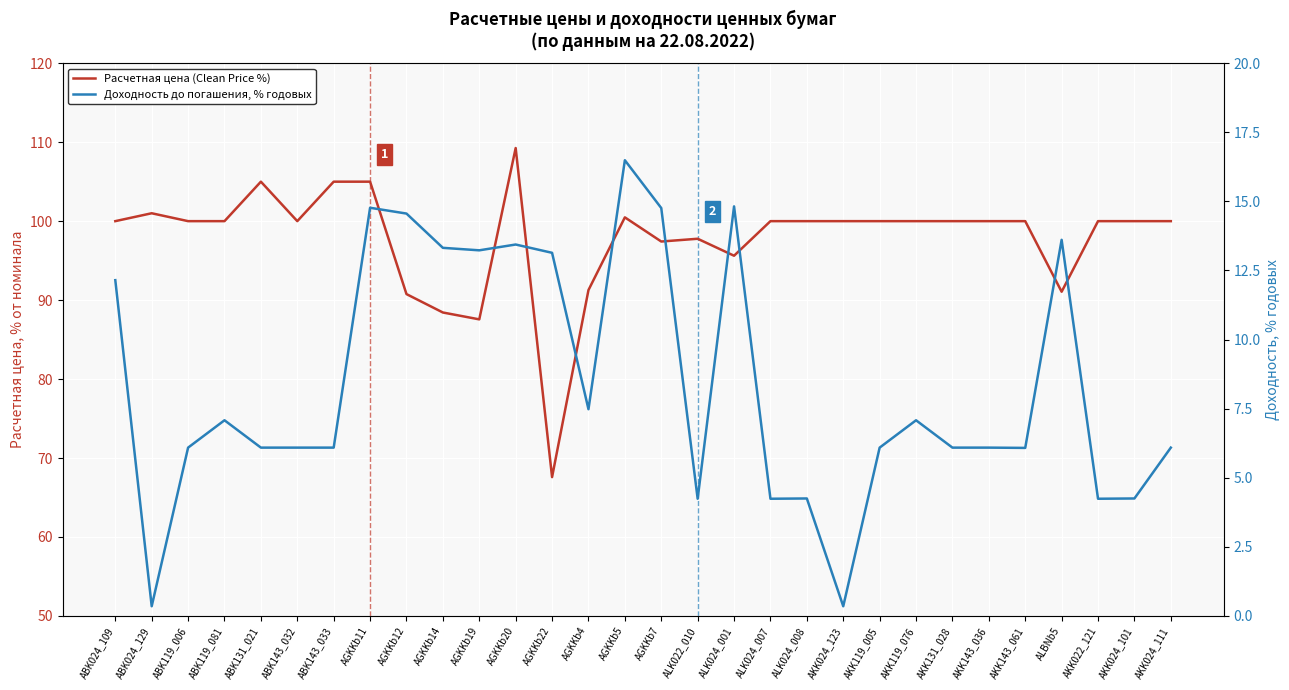

Rank the series by their average value, from highest to lowest.

Расчетная цена (Clean Price %), Доходность до погашения, % годовых